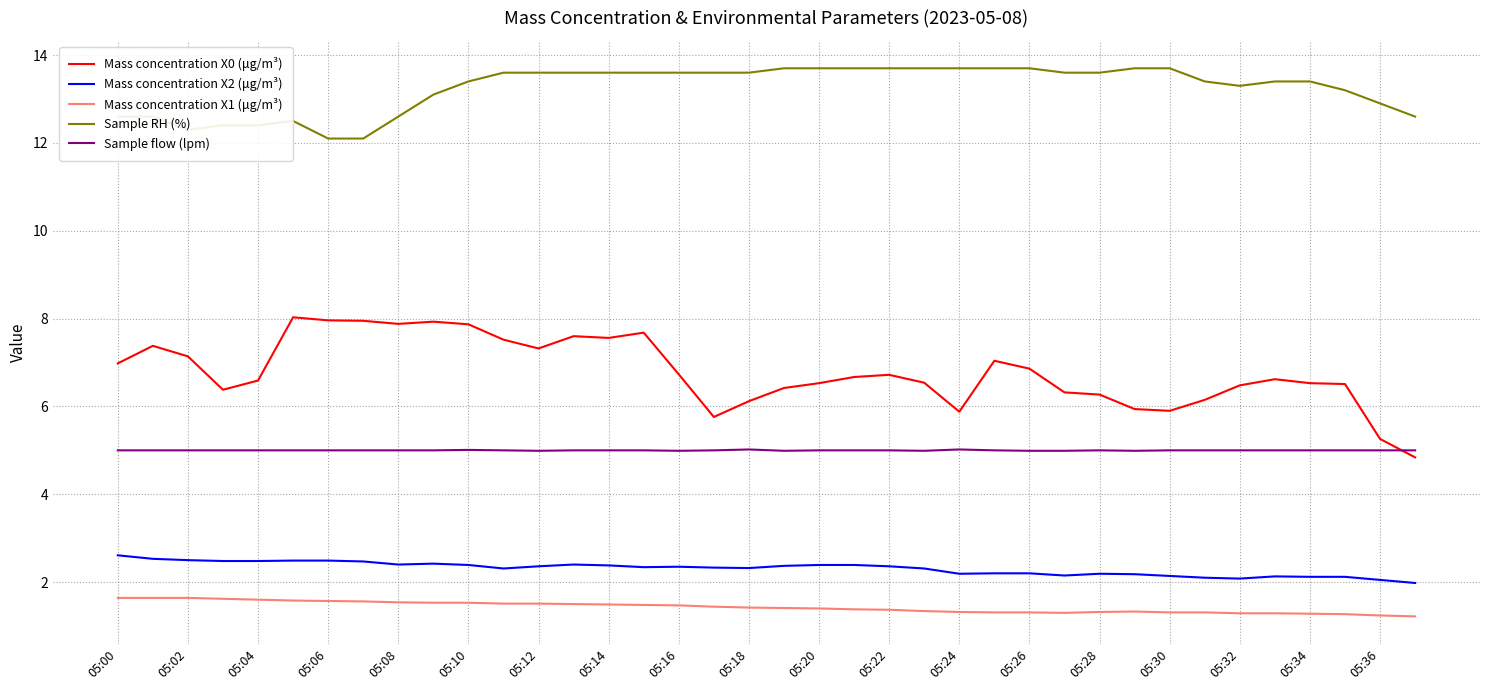

Which series has the widest spread of values?

Mass concentration X0 (μg/m³)